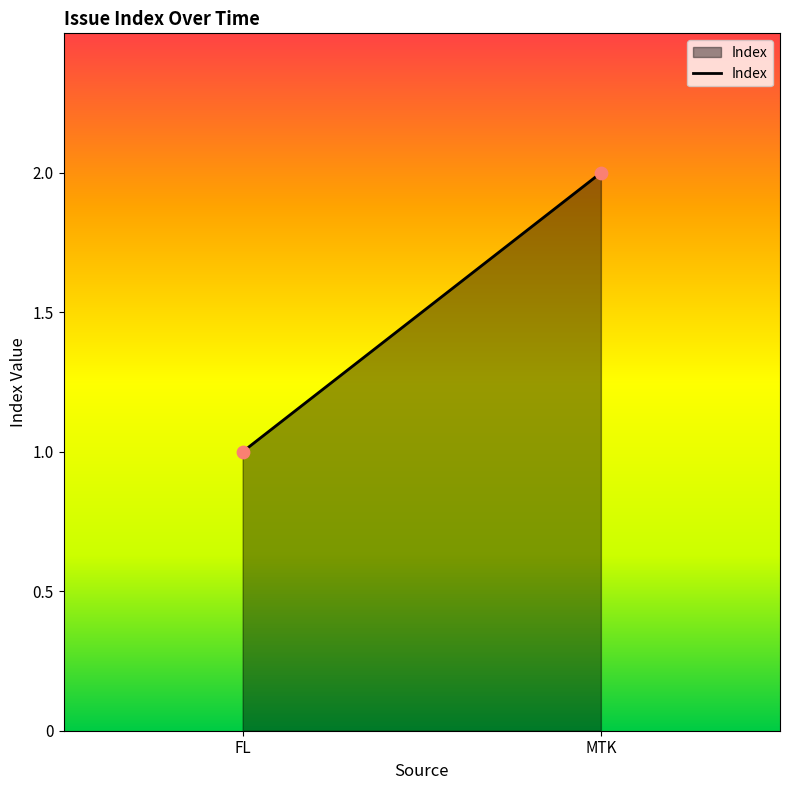

List the coordinates of all points as (Y, X) pairs, reading left to right.

(1, 1)  (2, 2)